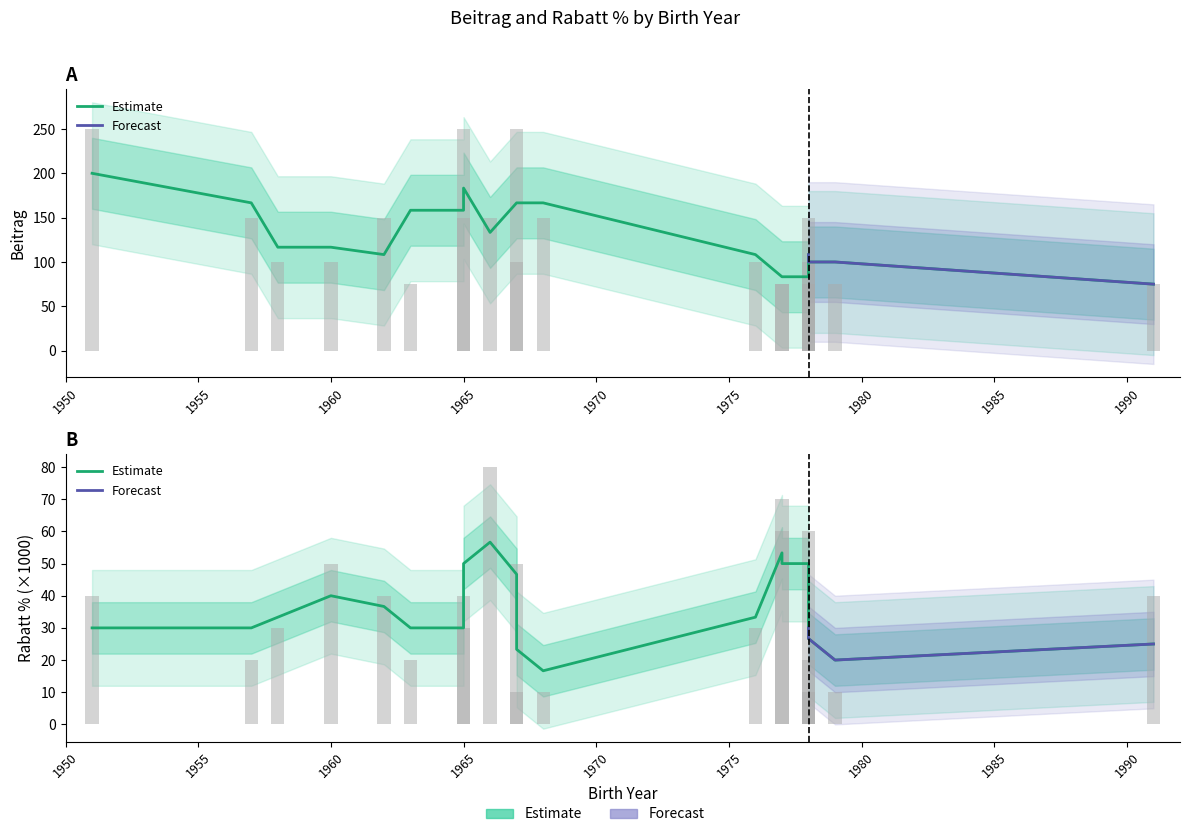

What is the sum of all Beitrag values?

2600